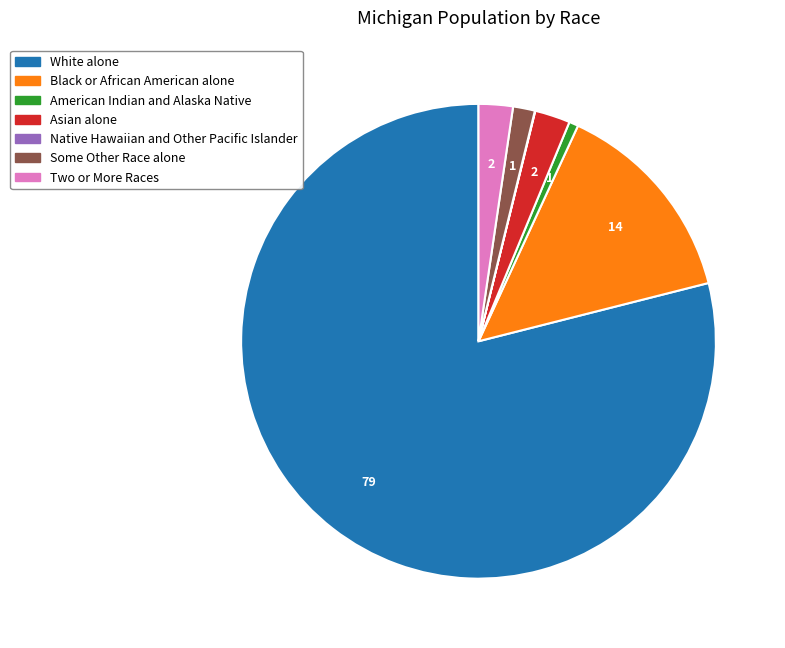

True or false: Asian alone accounts for 2% of the total.

True